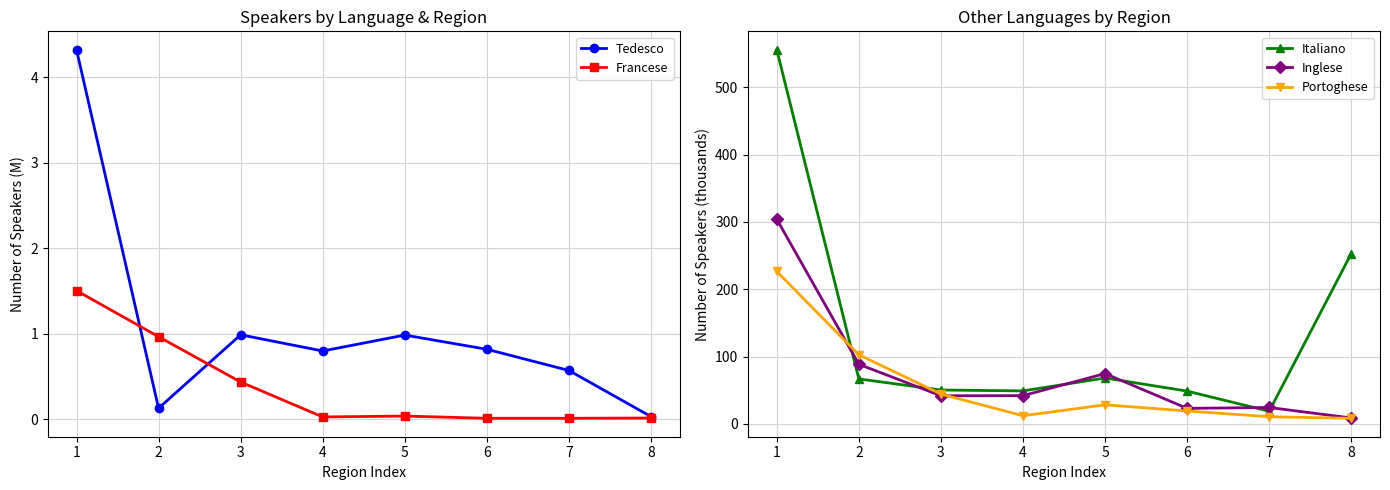

Does the chart have visible grid lines?

Yes